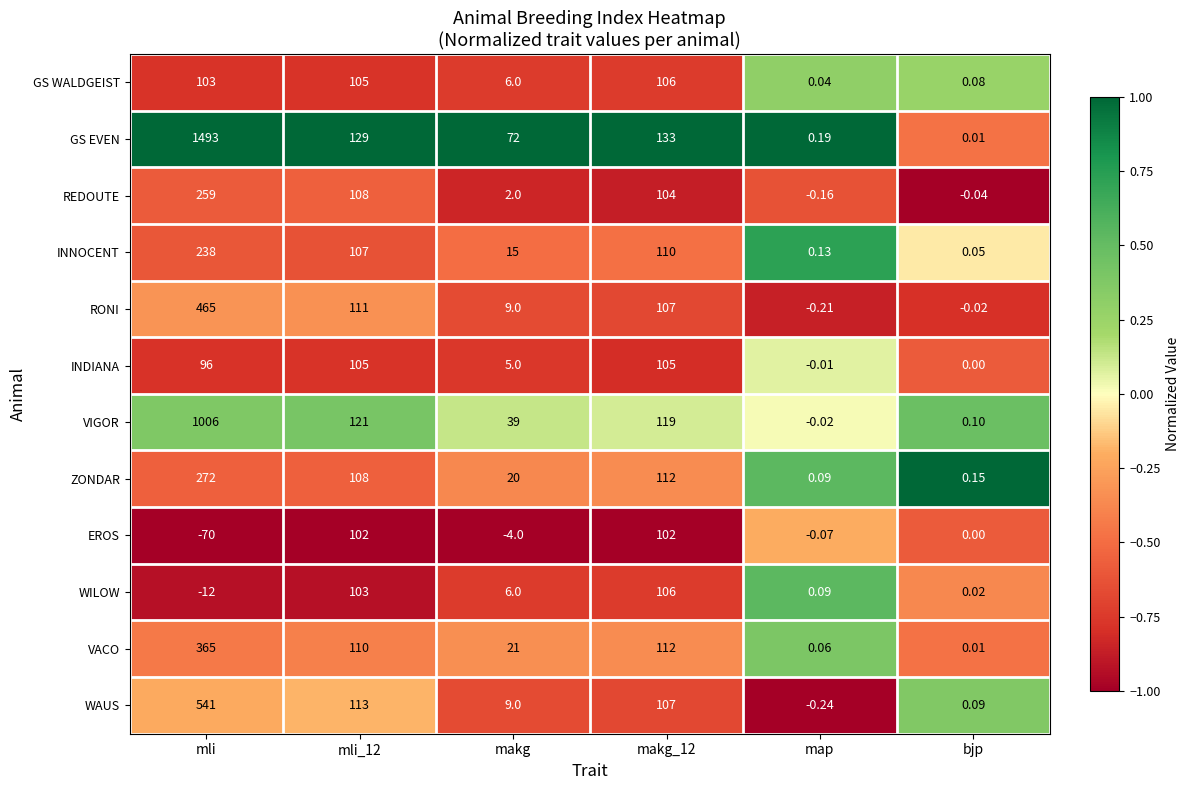

At which category does the chart reach its minimum across all series?

mli